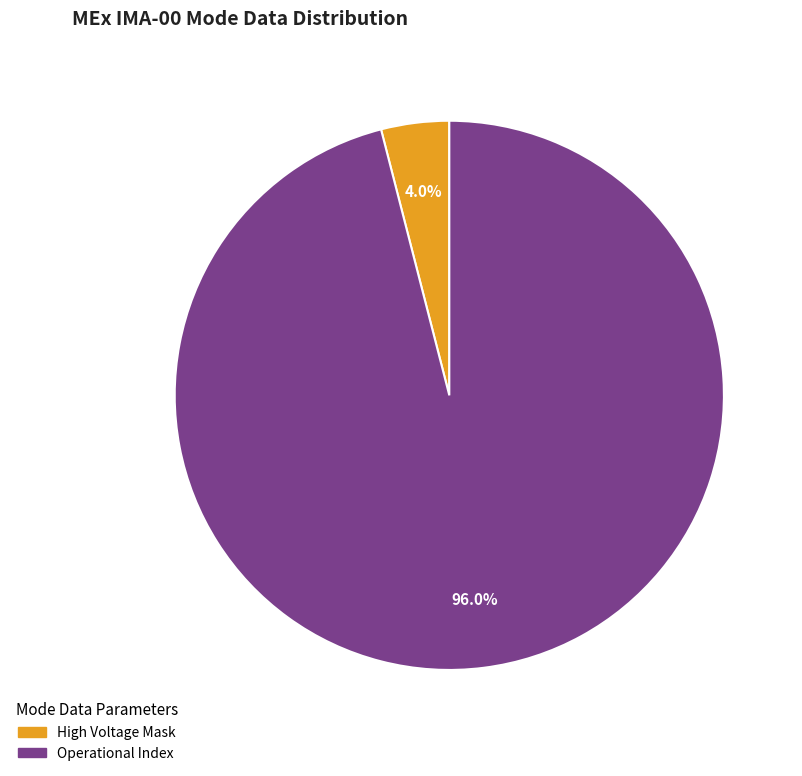

Is there a majority slice in this chart?

Yes